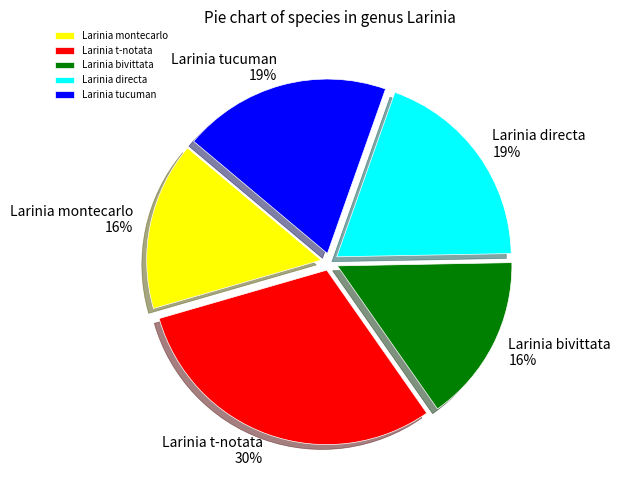

Which slice is the largest?

Larinia t-notata